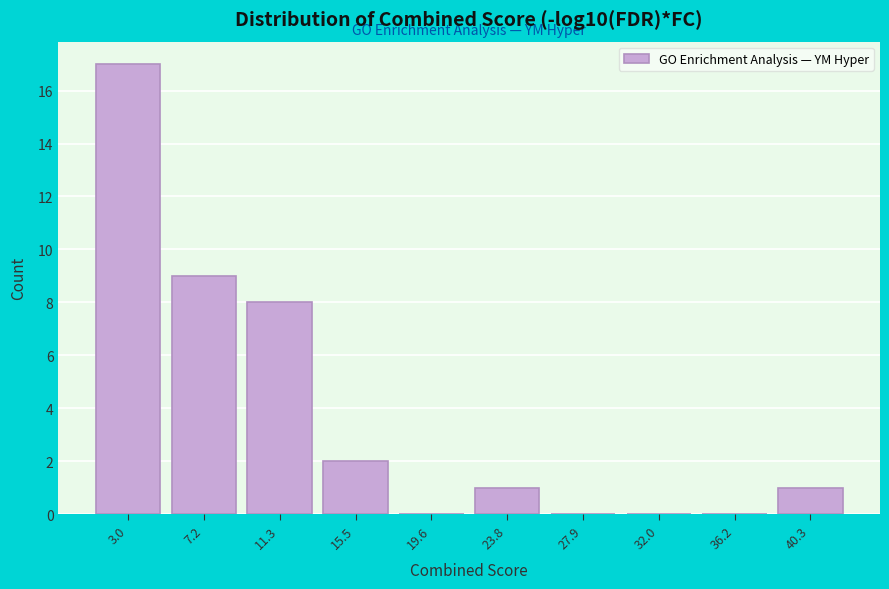

Reading left to right, transcribe all the data shown in this chart.

3.0=17	7.2=9	11.3=8	15.5=2	19.6=0	23.8=1	27.9=0	32.0=0	36.2=0	40.3=1